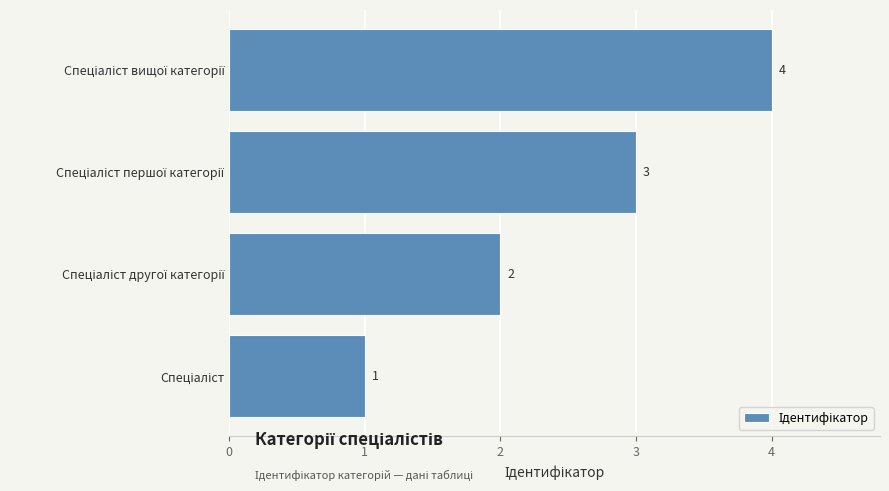

What is the greatest value displayed?

4